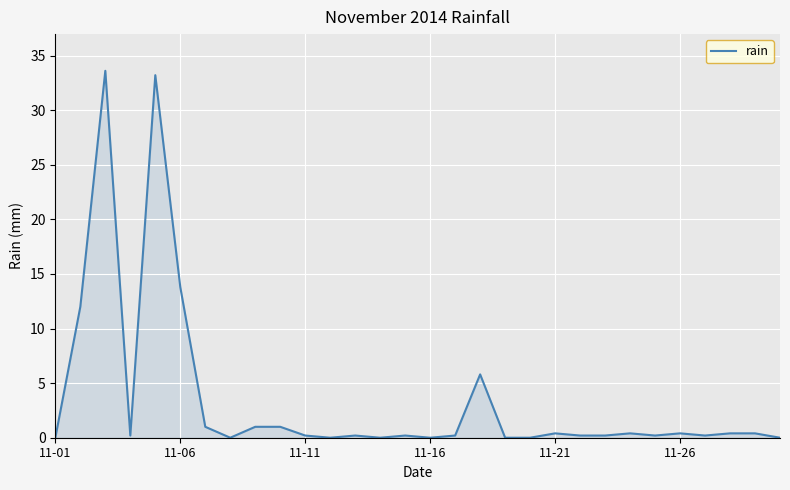

How many lines are shown in the chart?

1